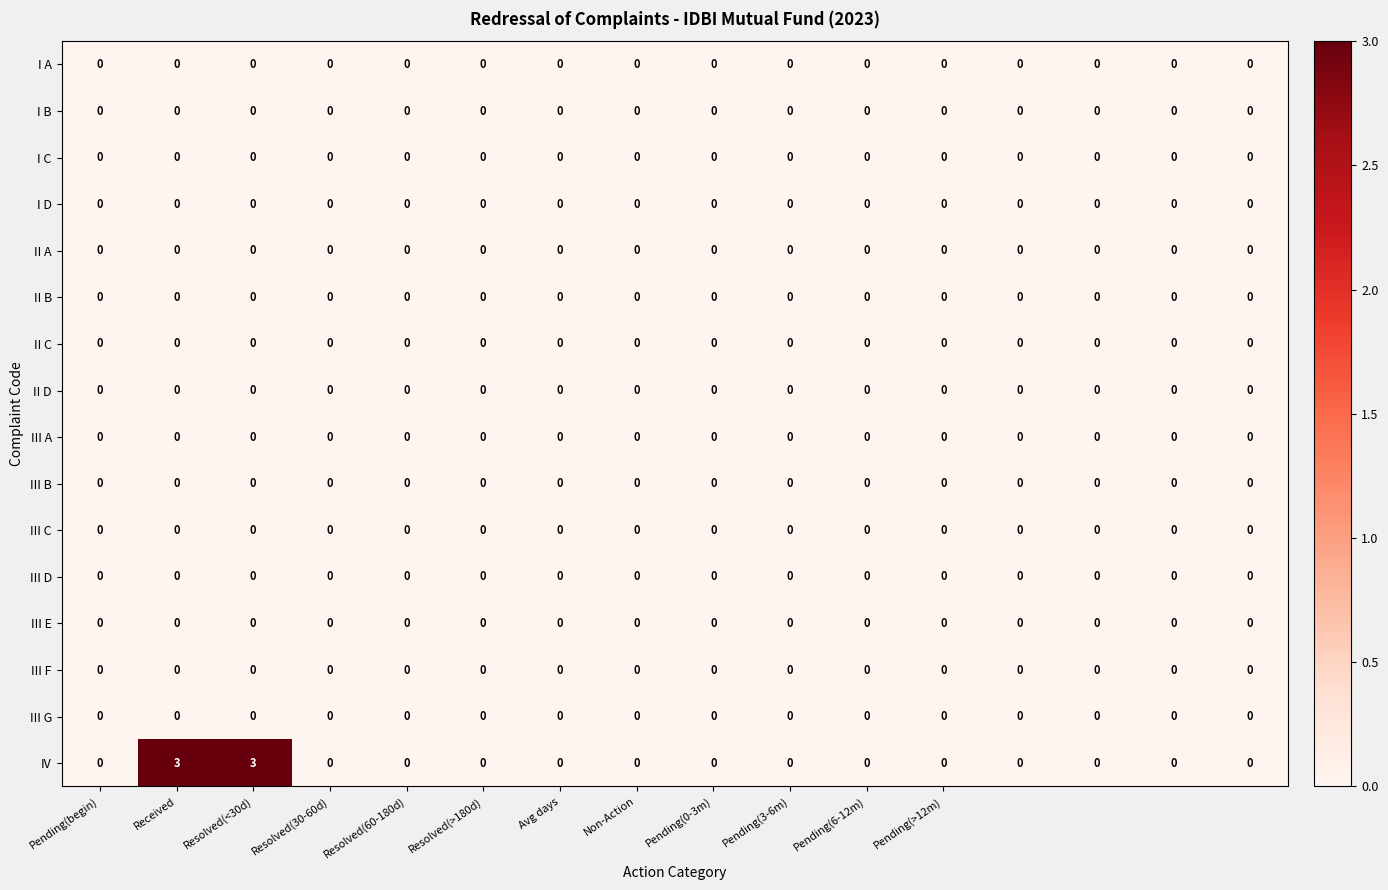

Which series has the widest spread of values?

IV